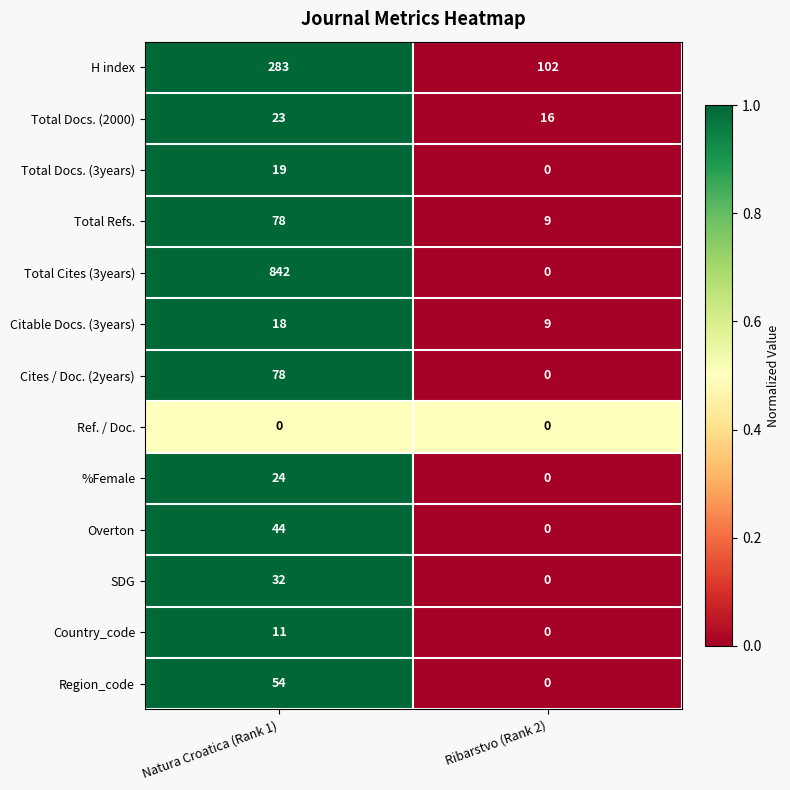

The Total Docs. (3years) series shows 9 at Ribarstvo (Rank 2). True or false?

False